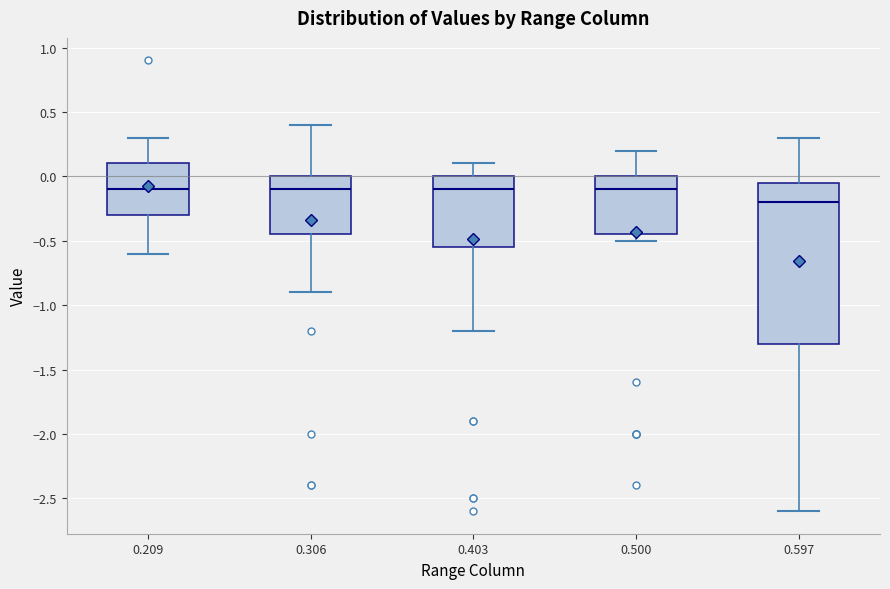

Where is the upper edge of the box at x = 0.403 on the y-axis? The values are not printed on the chart, so give them approximately, as read against the axis.

0.00